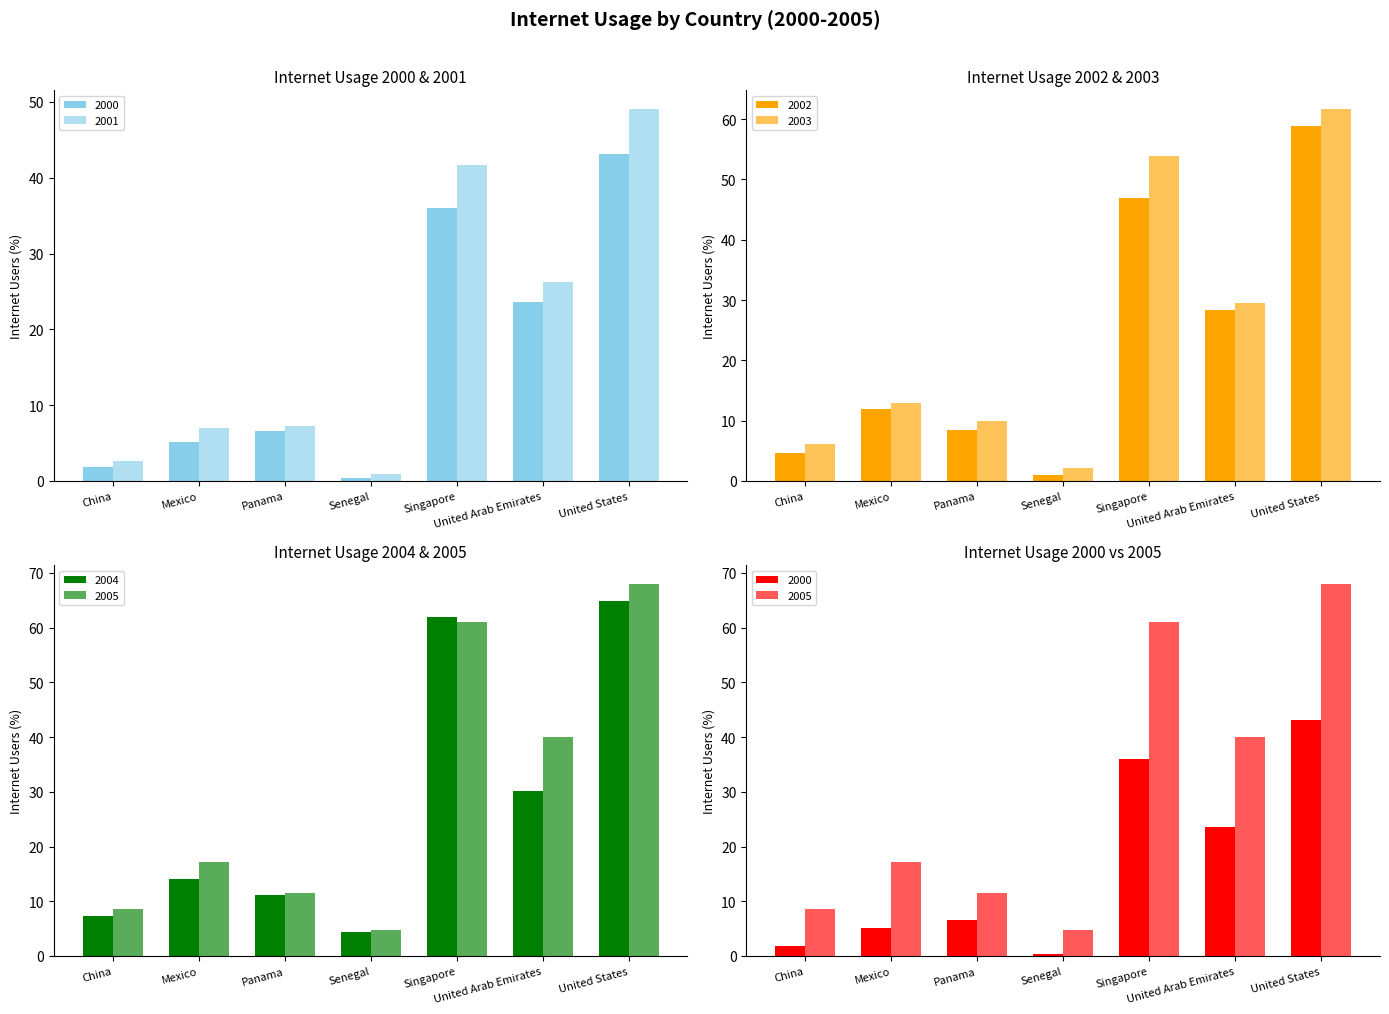

The 2001 series shows 49.1 at United States. True or false?

True